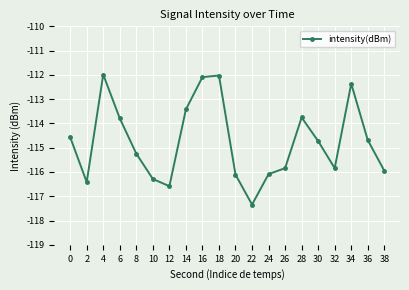

Is it true that the value at 4 is -73.0?

False